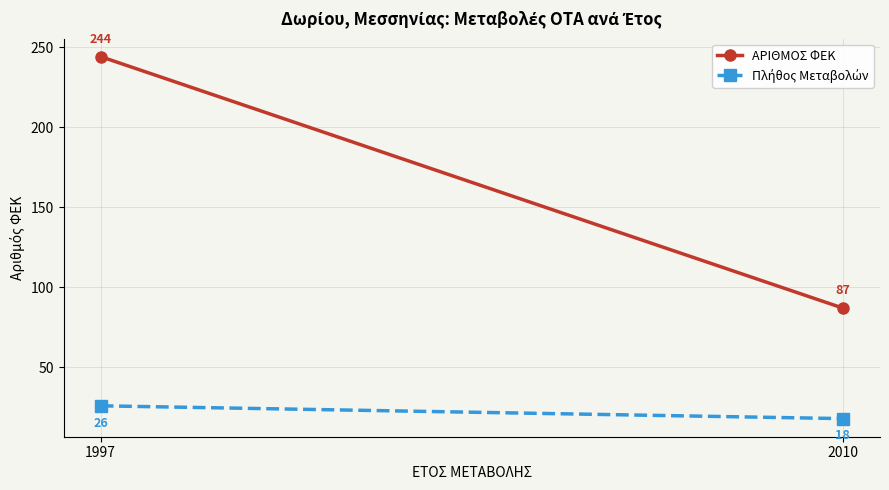

True or false: ΑΡΙΘΜΟΣ ΦΕΚ has a value of 31 at 2010.

False